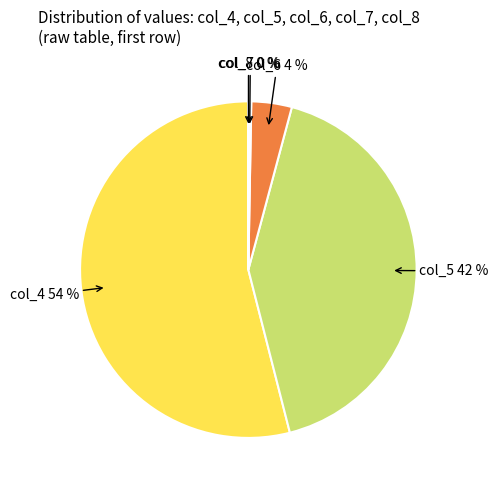

What is the largest slice in the pie chart?

col_4